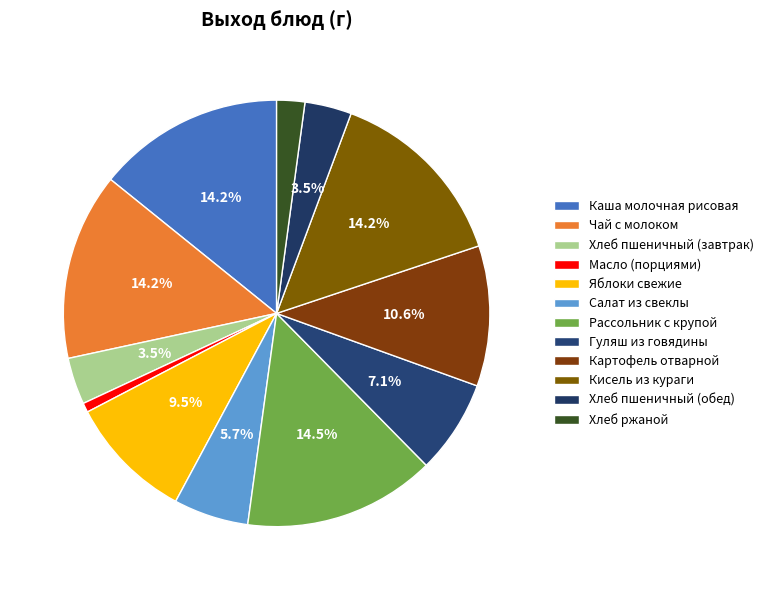

Approximately how many times larger is the value at Хлеб ржаной compared to Рассольник с крупой?

0.1